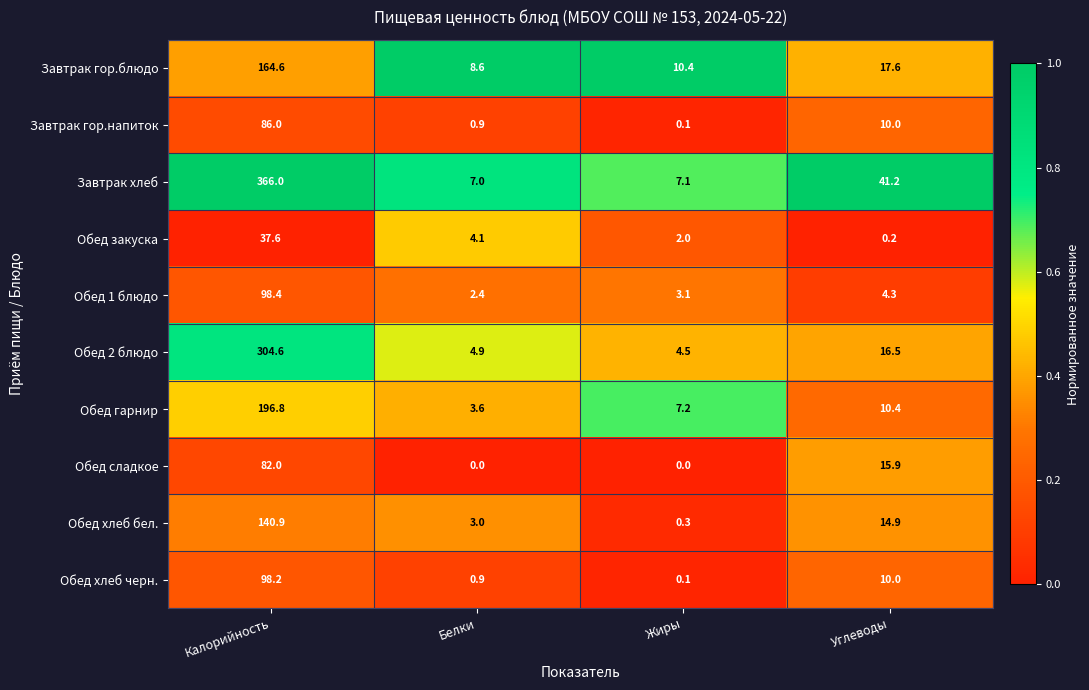

The value of Завтрак хлеб at Белки is 7.0. True or false?

True